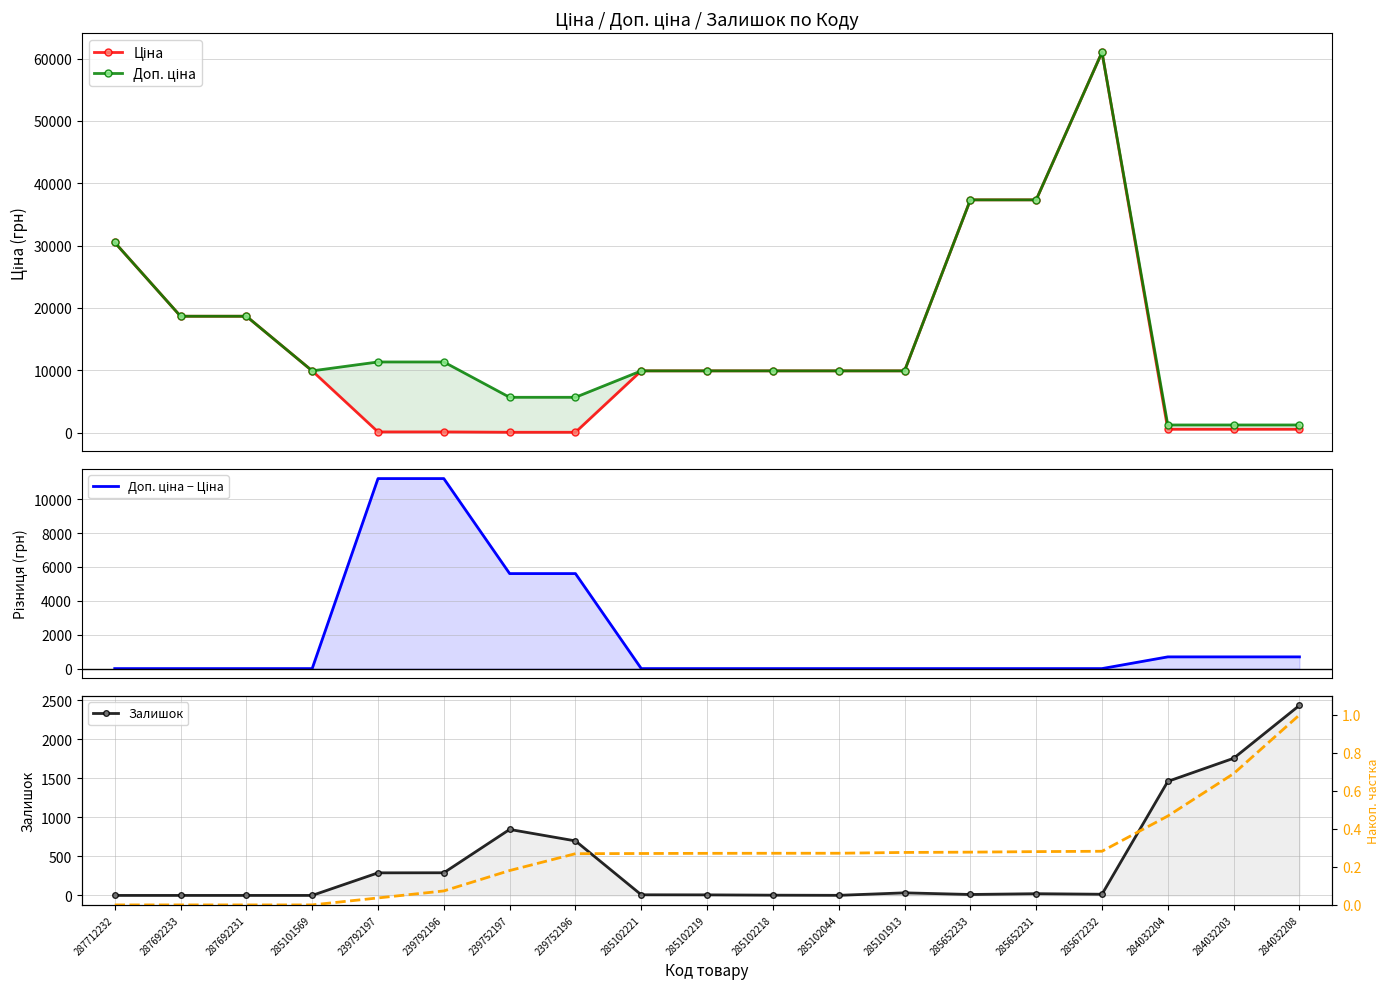

How many interior local peaks does the Ціна series have?

1